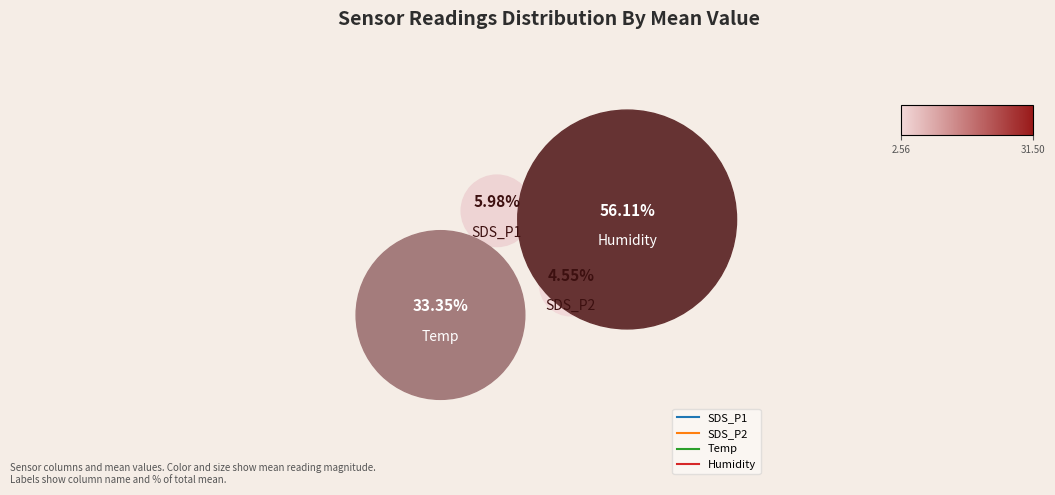

Rank the series at 8 from highest to lowest value.

Humidity, Temp, SDS_P1, SDS_P2